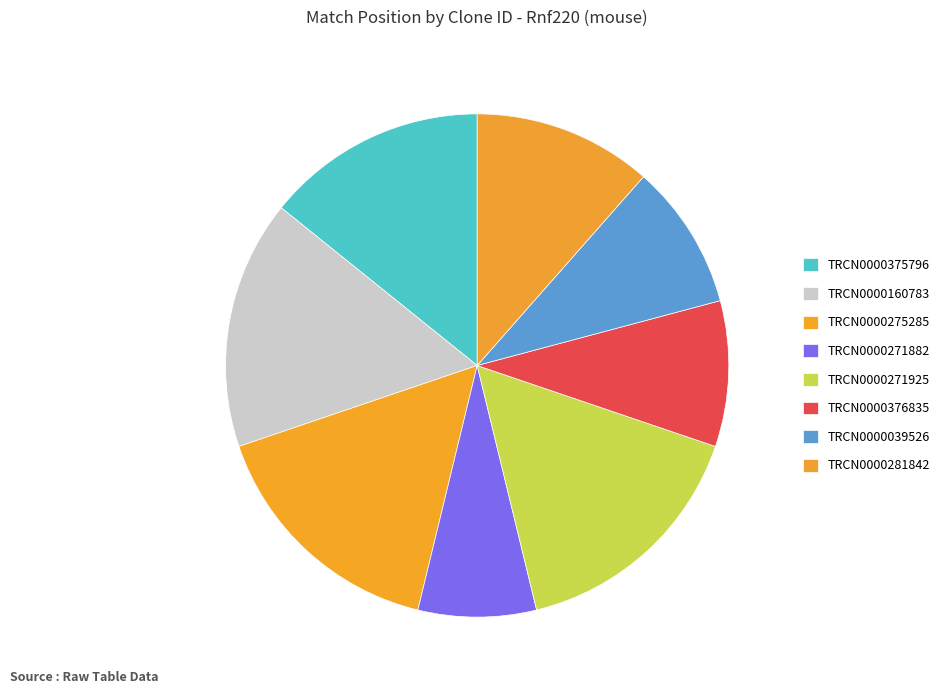

How many slices are in this pie chart?

8